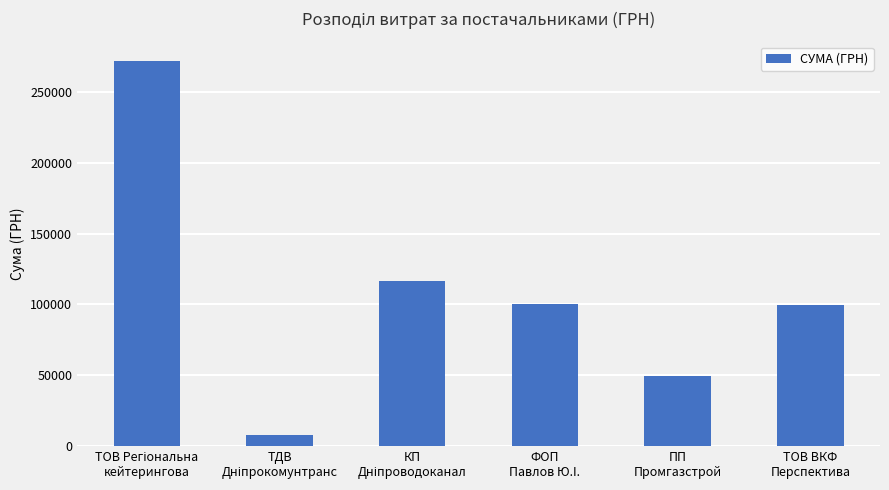

How many data points are less than 99980?

3